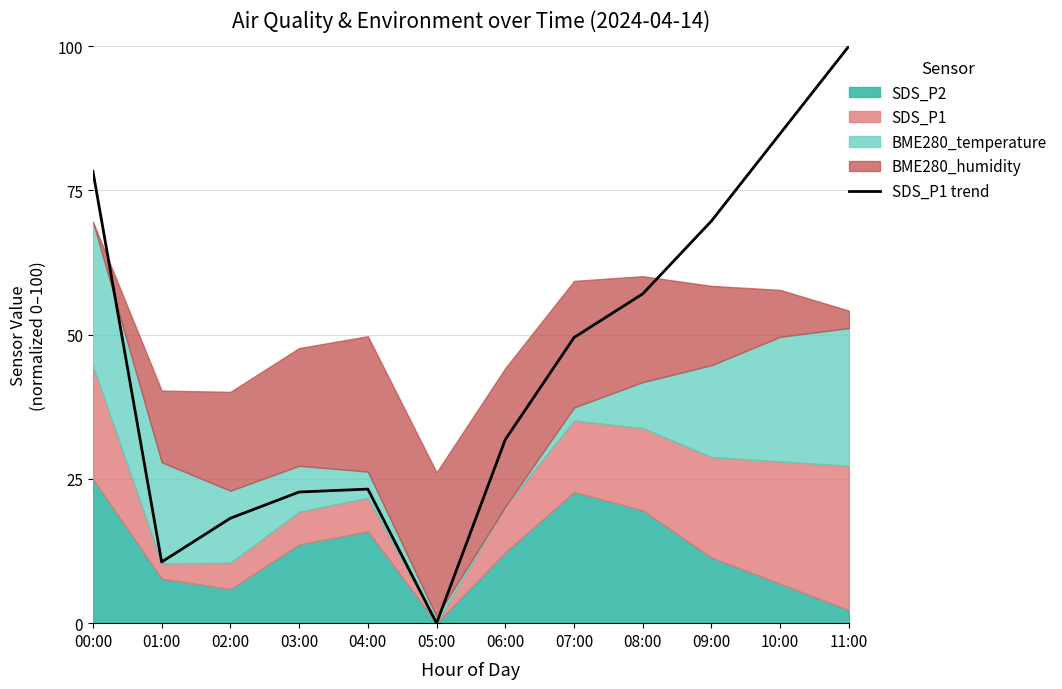

At which label does the data first exceed 49?

00:00